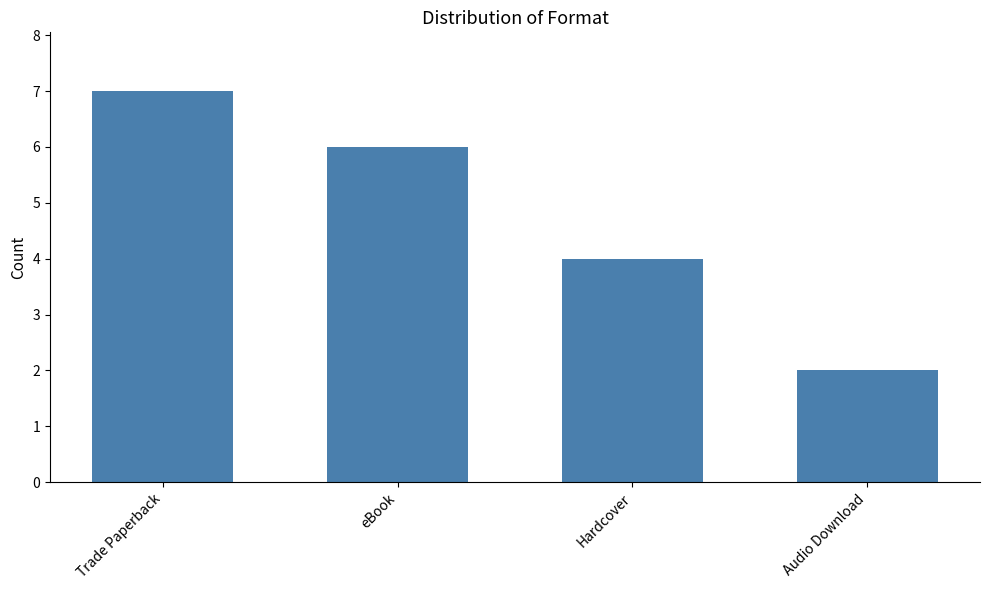

What is the label of the 3rd bar from the left?

Hardcover